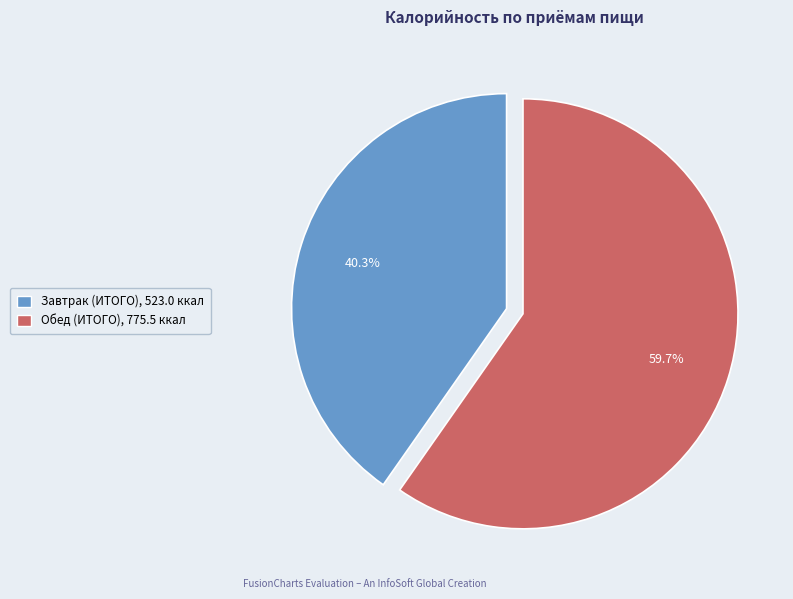

To the nearest percent, what is the difference between the largest and smallest slice percentages?

19%